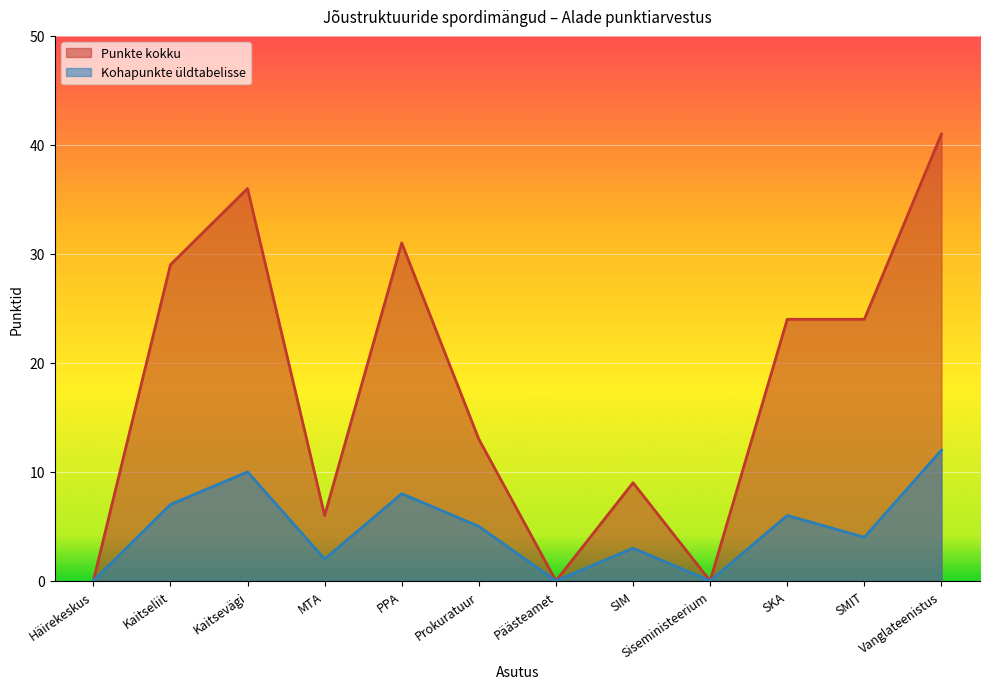

Reading right to left, what are all the values shown in this chart?

Punkte kokku: Vanglateenistus=41	SMIT=24	SKA=24	Siseministeerium=0	SIM=9	Päästeamet=0	Prokuratuur=13	PPA=31	MTA=6	Kaitsevägi=36	Kaitseliit=29	Häirekeskus=0
Kohapunkte üldtabelisse: Vanglateenistus=12	SMIT=4	SKA=6	Siseministeerium=0	SIM=3	Päästeamet=0	Prokuratuur=5	PPA=8	MTA=2	Kaitsevägi=10	Kaitseliit=7	Häirekeskus=0